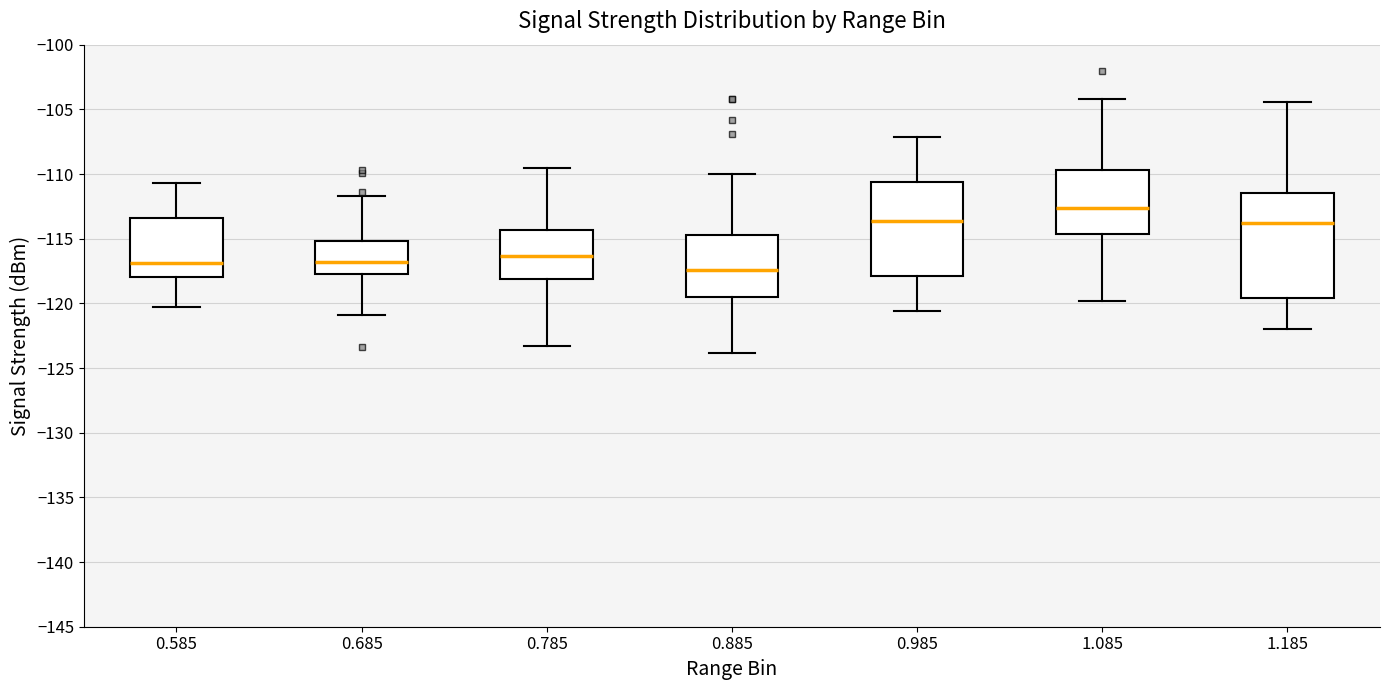

Which box has the highest median line?

1.085